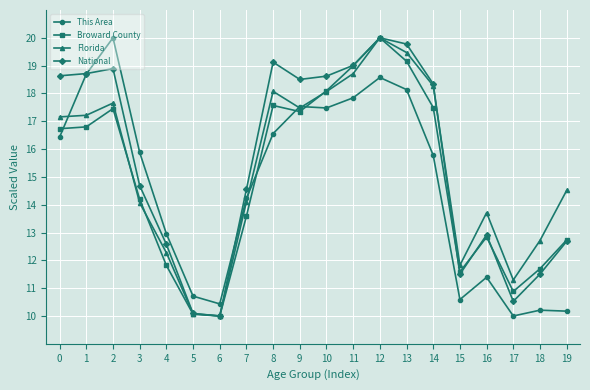

What are all the series names shown in the legend?

This Area, Broward County, Florida, National